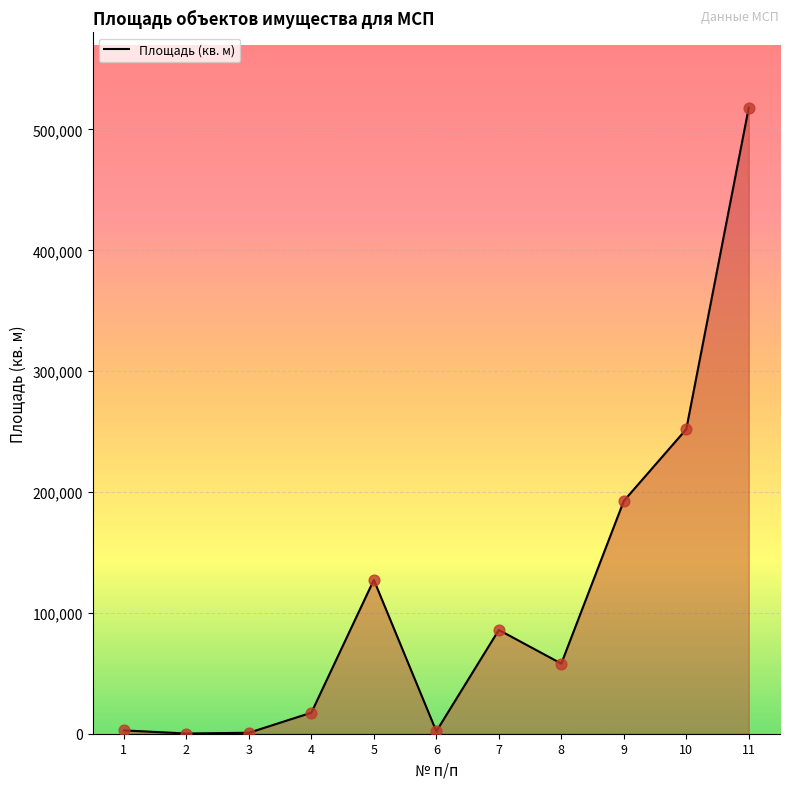

What is the ratio of the value at 7 to the value at 1?

31.3